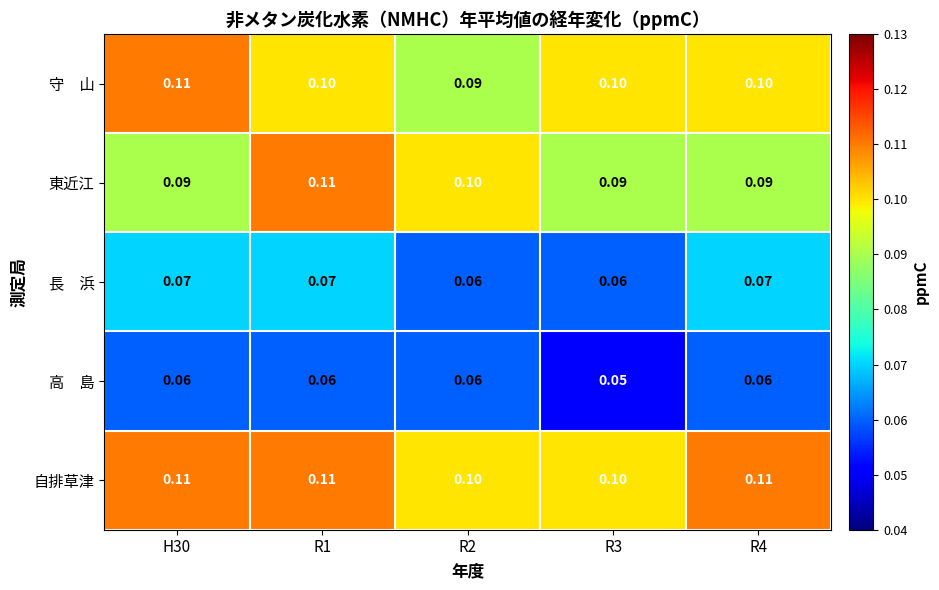

Which series has the largest total across all categories?

自排草津